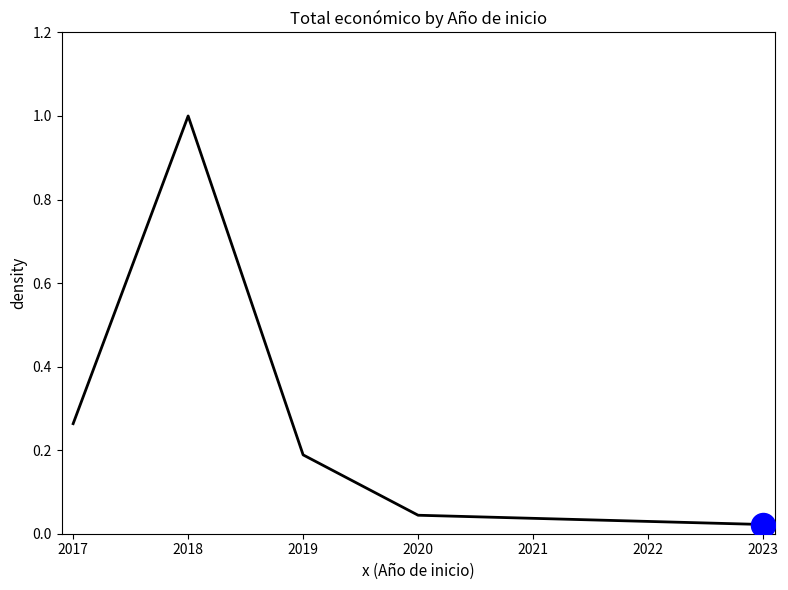

Which has a higher value, 2020 or 2018?

2018